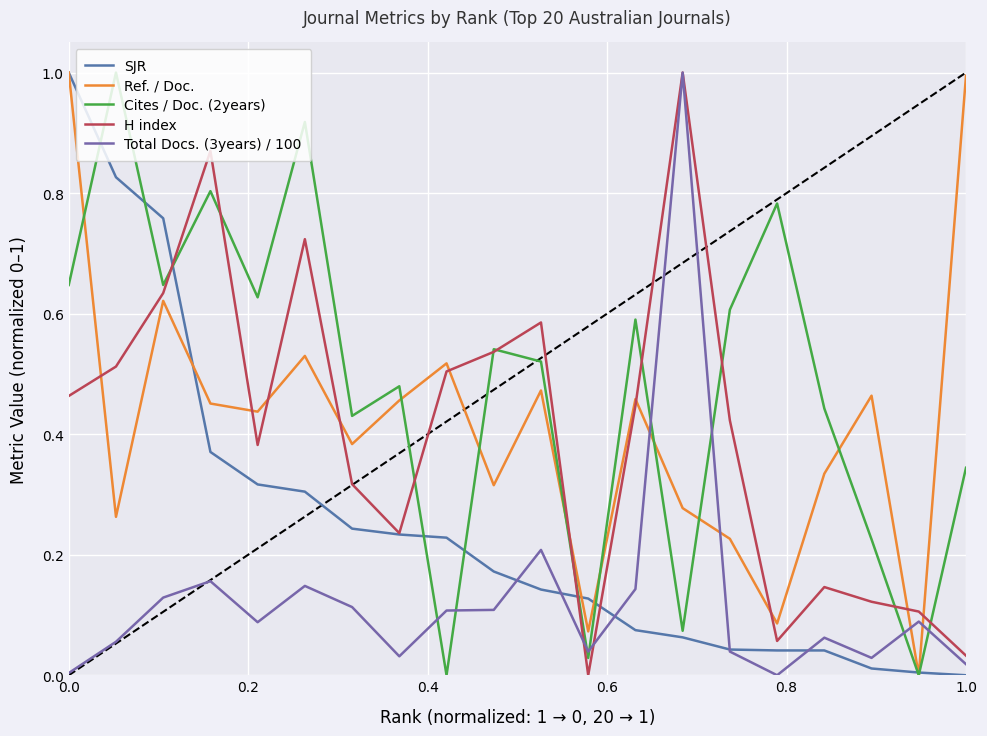

What is the sum of all Cites / Doc. (2years) values?

9.7